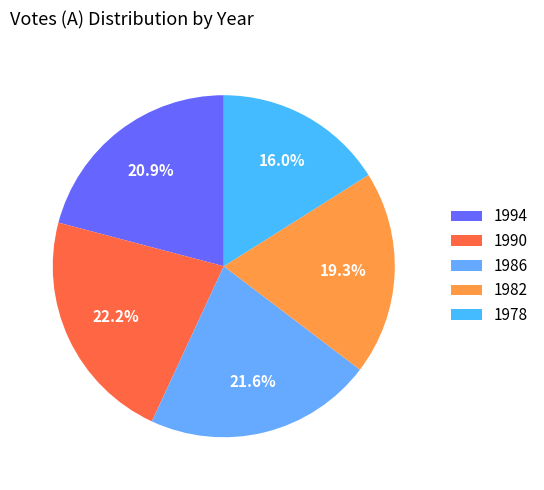

Which has a higher value, 1994 or 1990?

1990